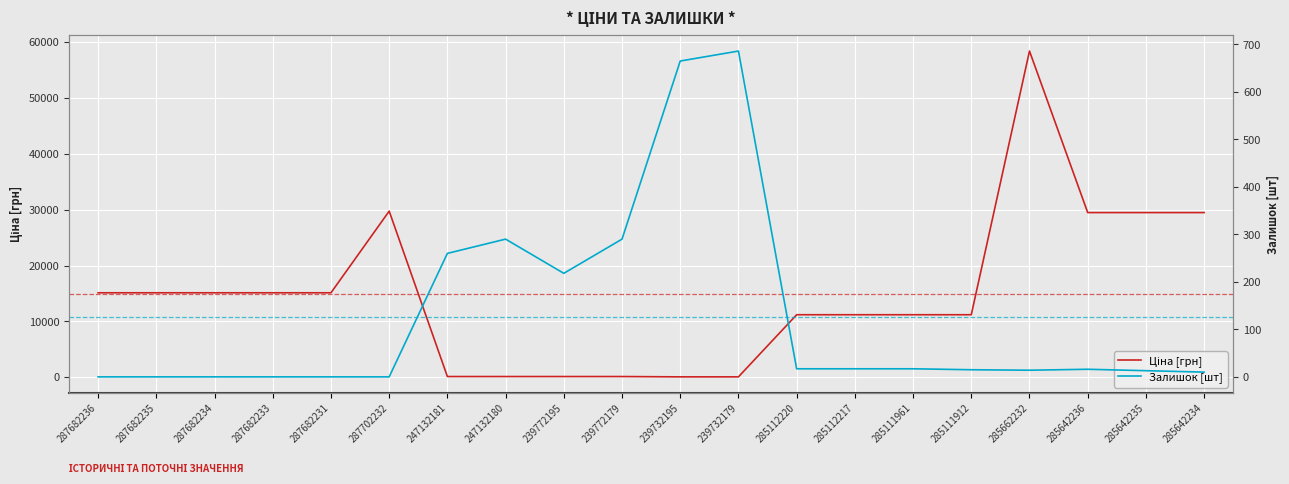

Reading left to right, extract all data points from this chart.

Ціна [грн]: 15120.0	15120.0	15120.0	15120.0	15120.0	29747.2	114.1	114.1	114.1	114.1	57.0	57.0	11188.2	11188.2	11188.2	11188.2	58426.5	29491.5	29491.5	29491.5
Залишок [шт]: 0.0	0.0	0.0	0.0	0.0	0.0	260.0	290.0	218.0	290.0	665.0	686.0	17.0	17.0	17.0	15.0	14.0	16.0	13.0	10.0